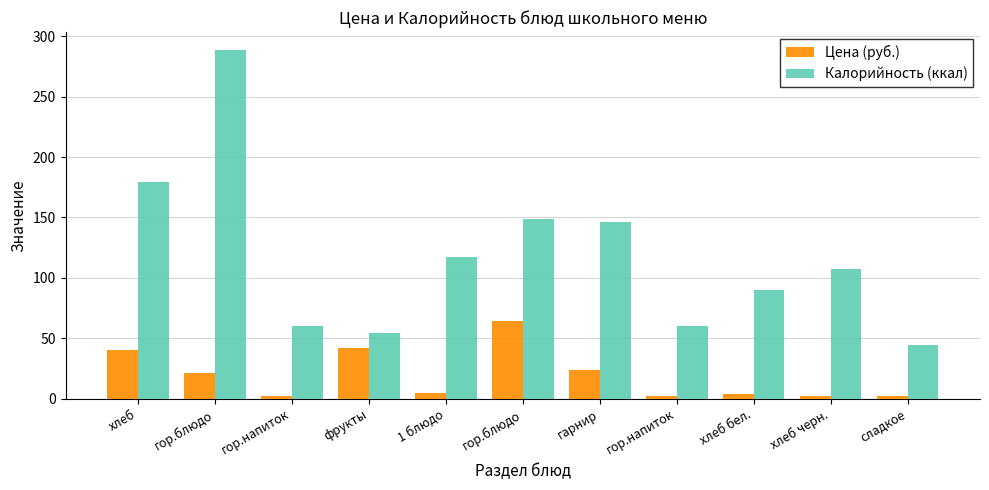

What are all the series names shown in the legend?

Цена (руб.), Калорийность (ккал)